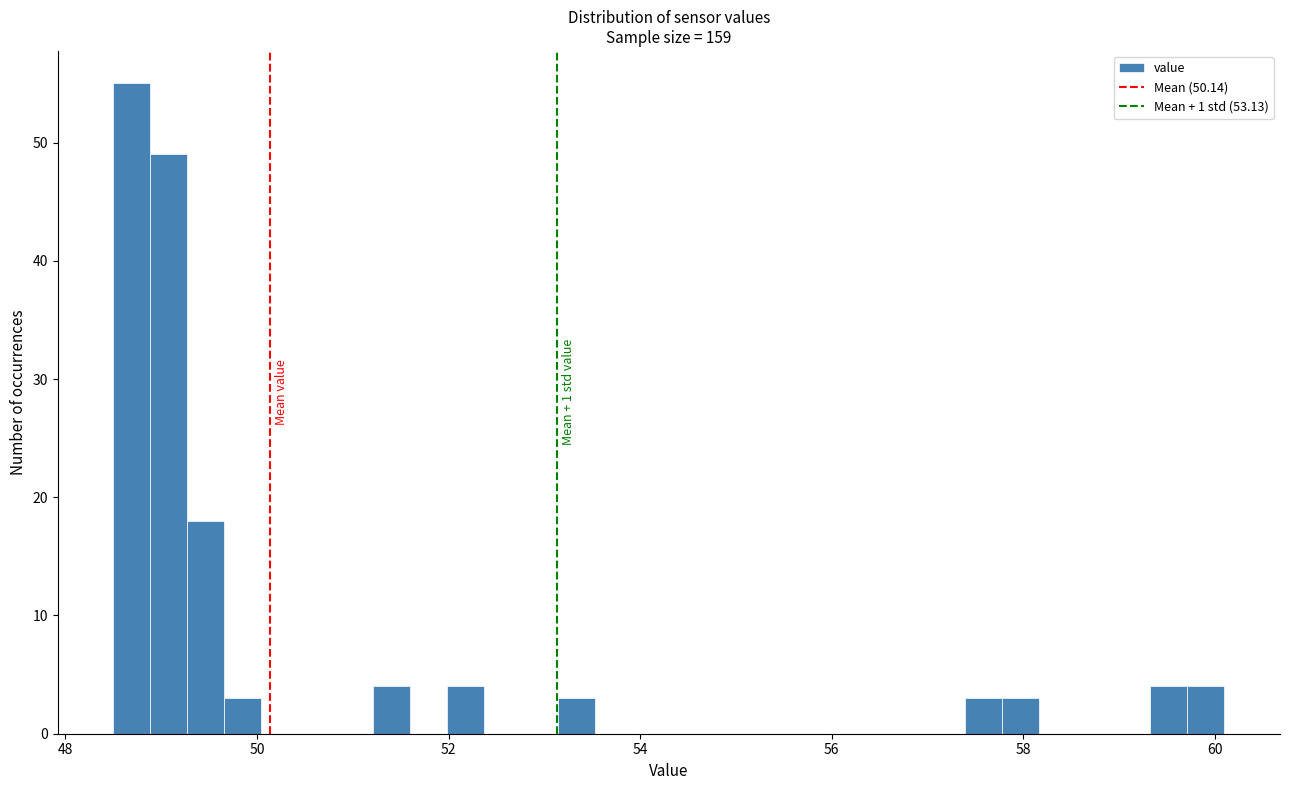

Around what value on the x-axis is the tallest bar? Give the approximate position of its centre, as read against the axis.

48.6